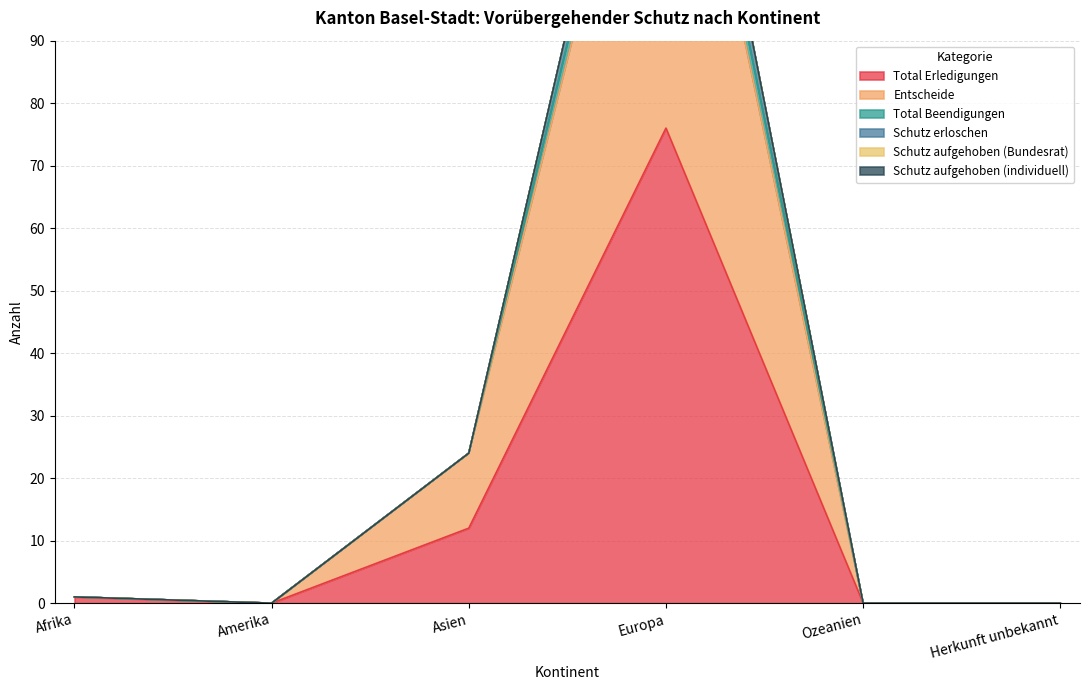

Reading left to right, list all the values displayed in this chart.

Total Erledigungen: 1	0	12	76	0	0
Entscheide: 1	0	24	150	0	0
Total Beendigungen: 1	0	24	160	0	0
Schutz erloschen: 1	0	24	160	0	0